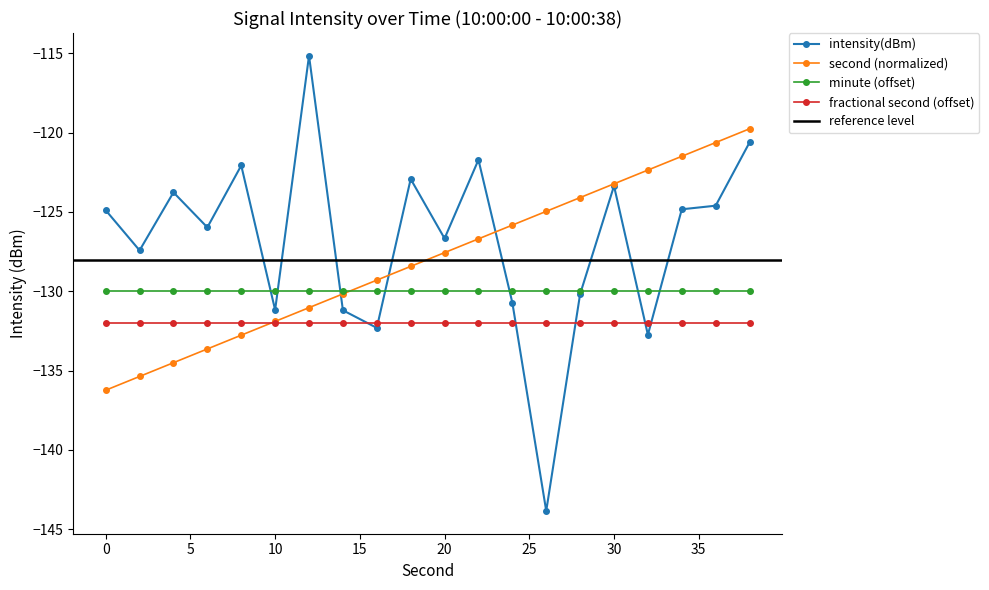

Which category has the highest value across all series?

12